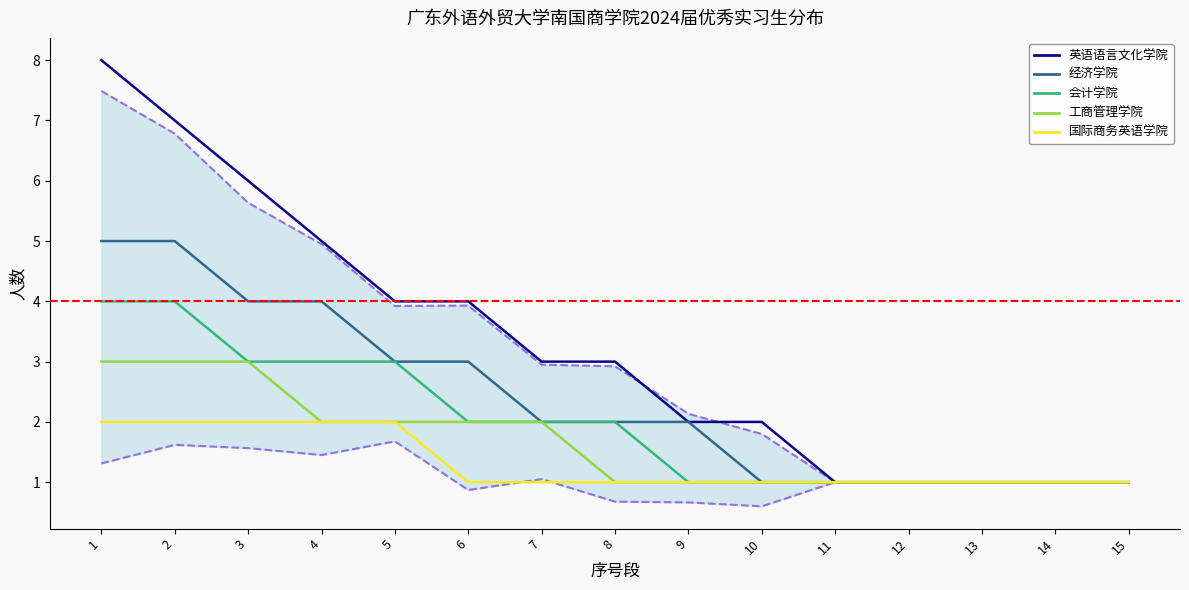

Which series has the widest spread of values?

英语语言文化学院